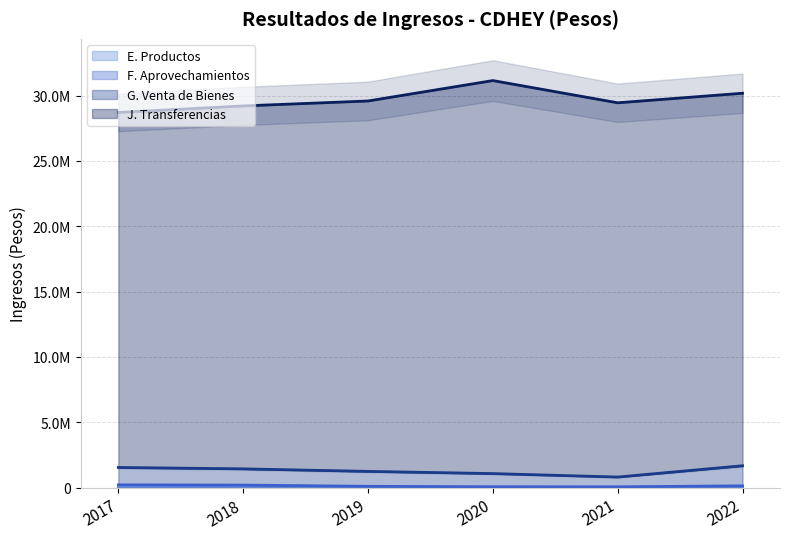

Where is E. Productos nearest to the value 644?

2021